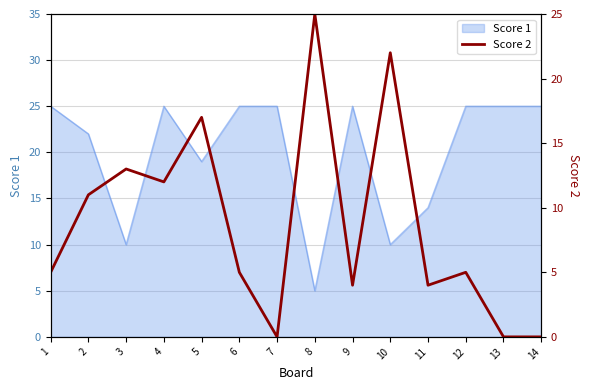

The value of Score 1 at 13 is 25. True or false?

True